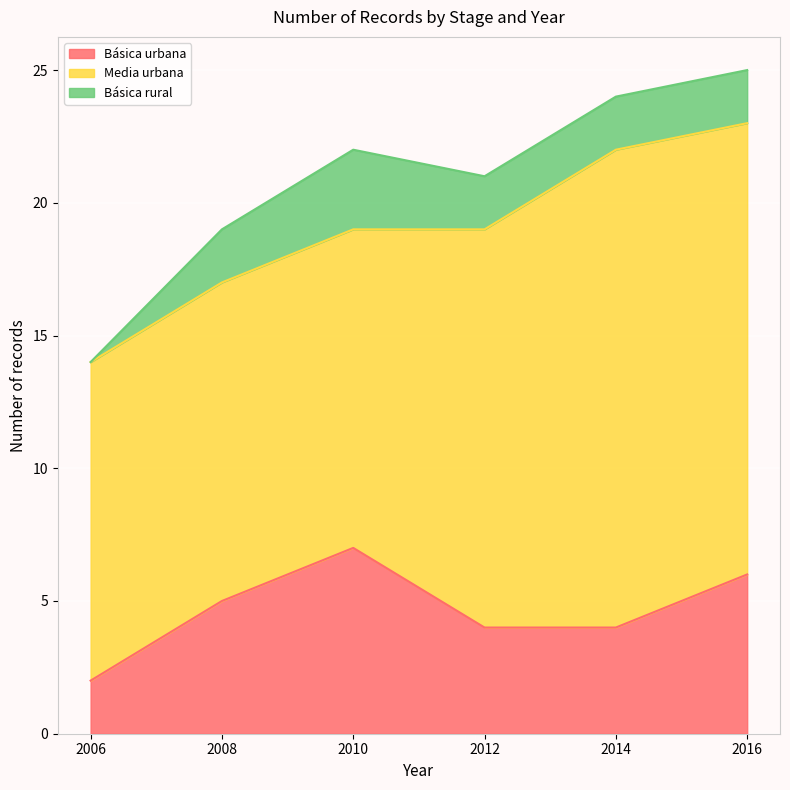

Reading left to right, what are all the values shown in this chart?

Básica urbana: 2006=2	2008=5	2010=7	2012=4	2014=4	2016=6
Media urbana: 2006=12	2008=12	2010=12	2012=15	2014=18	2016=17
Básica rural: 2006=0	2008=2	2010=3	2012=2	2014=2	2016=2